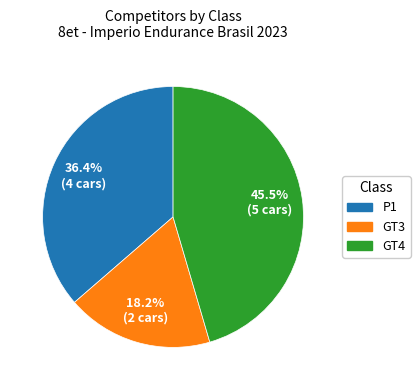

Which slice is the largest?

GT4